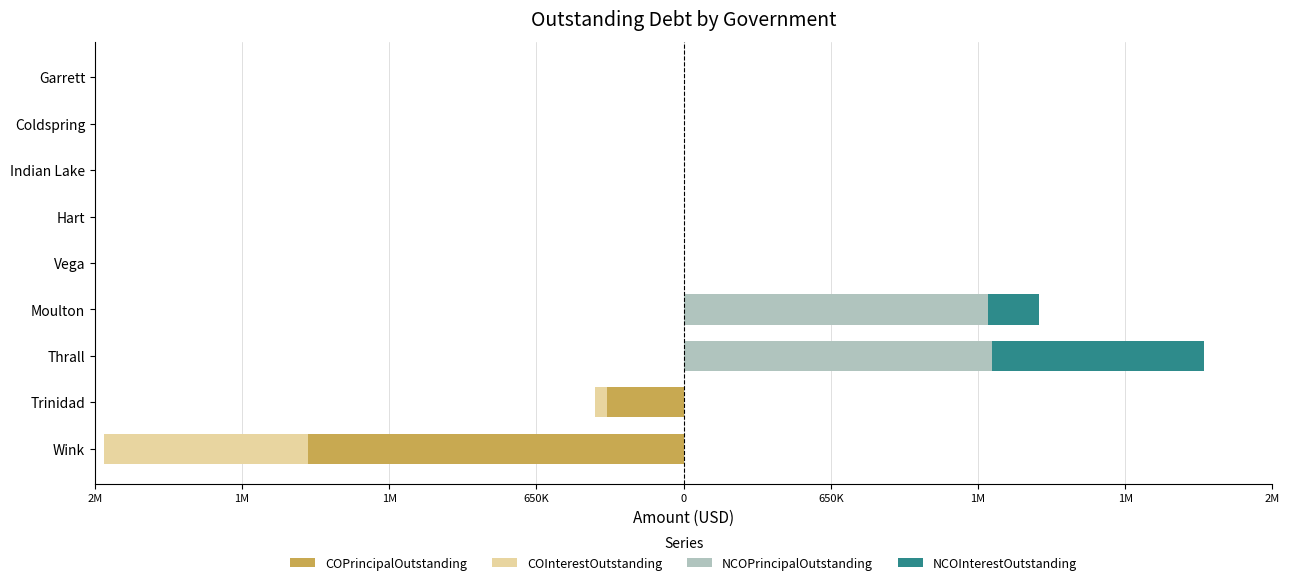

What is the minimum value shown in the chart?

-1660000.0